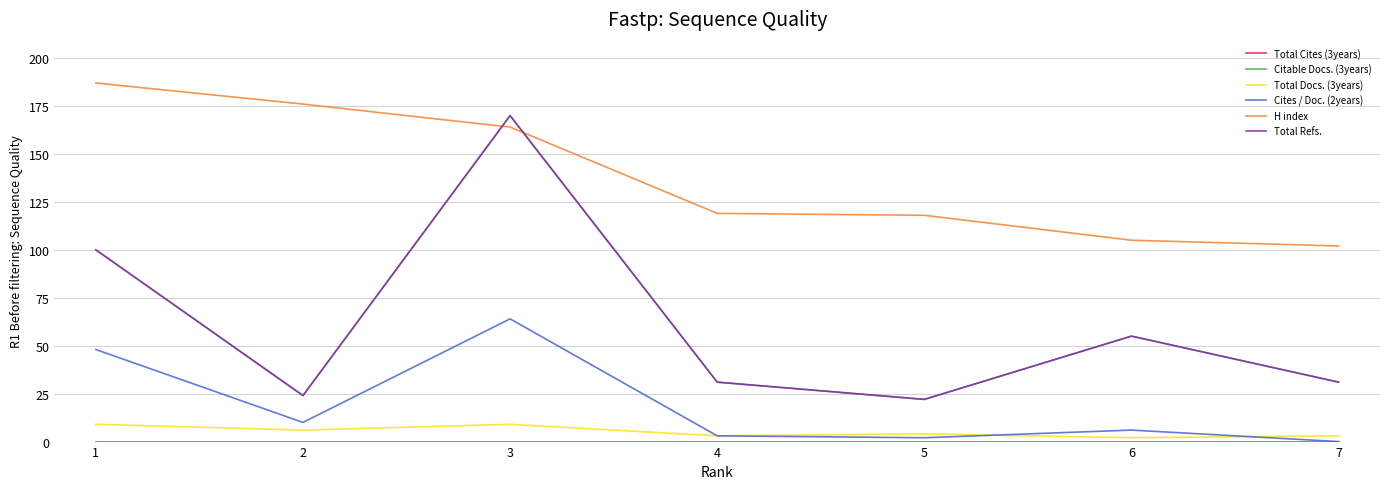

What is the value of the H index point at the 4th from the left?

119